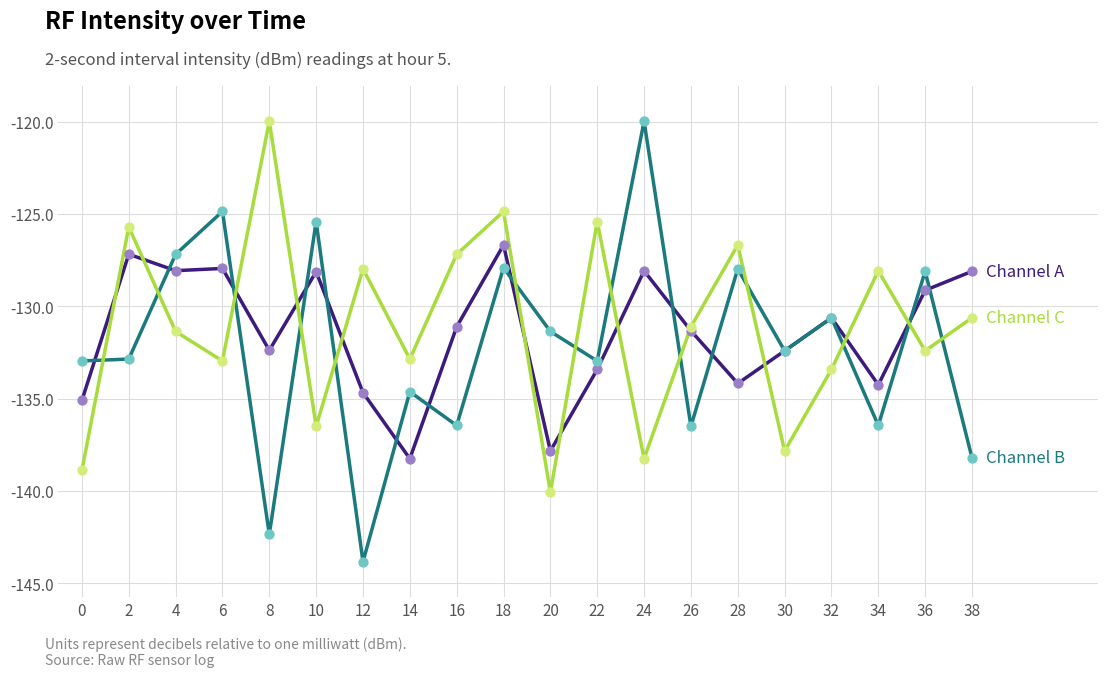

At which category is the sum across all series the highest?

18